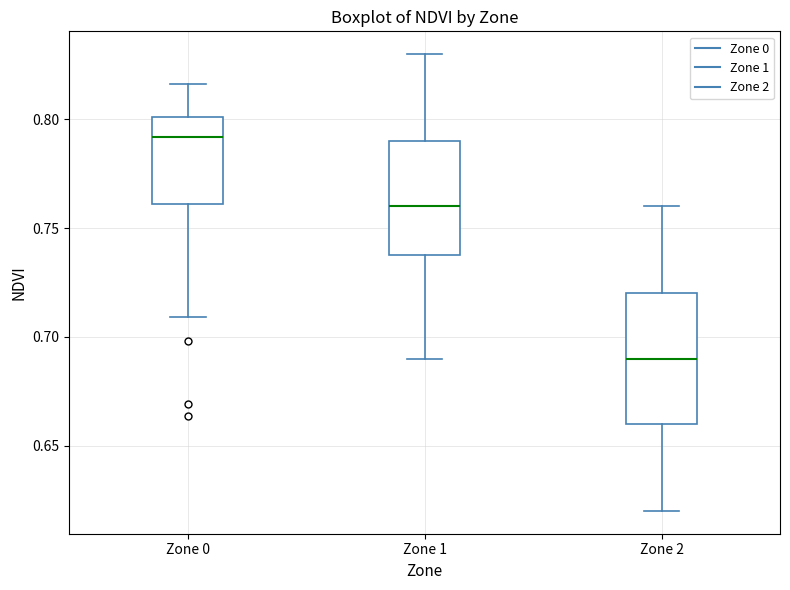

Reading left to right, read every box against the y-axis: the position of its median line, the range the box covers, and the ends of its whiskers. The values are not printed on the chart, so give them approximately, as read against the axis.

Zone 0: median 0.790, box 0.760 to 0.800, whiskers 0.710 to 0.815
Zone 1: median 0.760, box 0.740 to 0.790, whiskers 0.690 to 0.830
Zone 2: median 0.690, box 0.660 to 0.720, whiskers 0.620 to 0.760